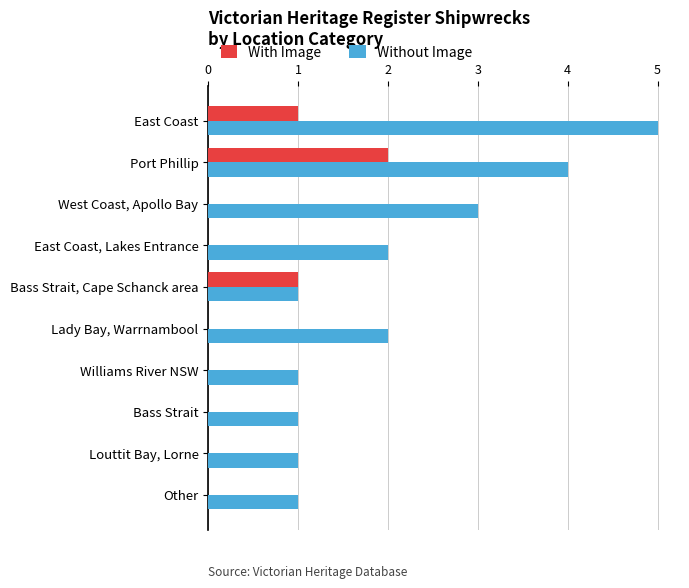

What are all the series names shown in the legend?

With Image, Without Image